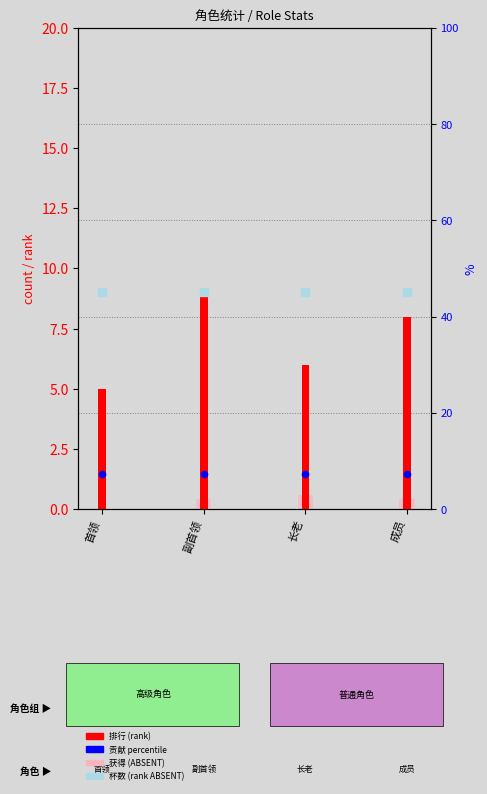

At how many categories does at least one series exceed 6?

4